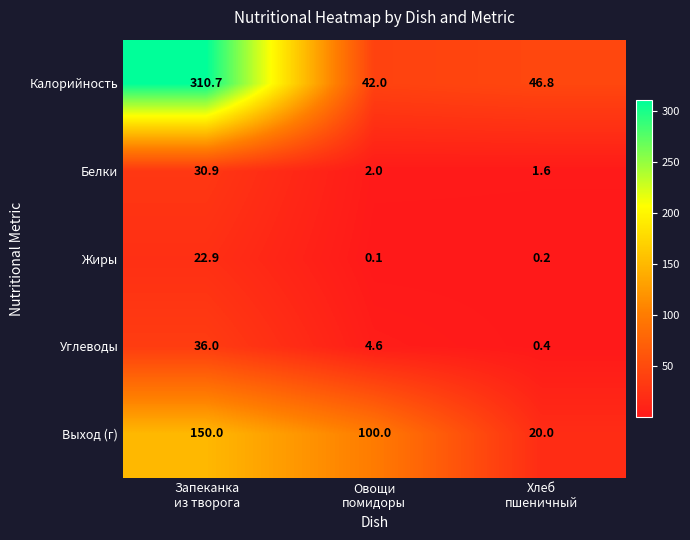

What is the maximum value for Калорийность?

310.7